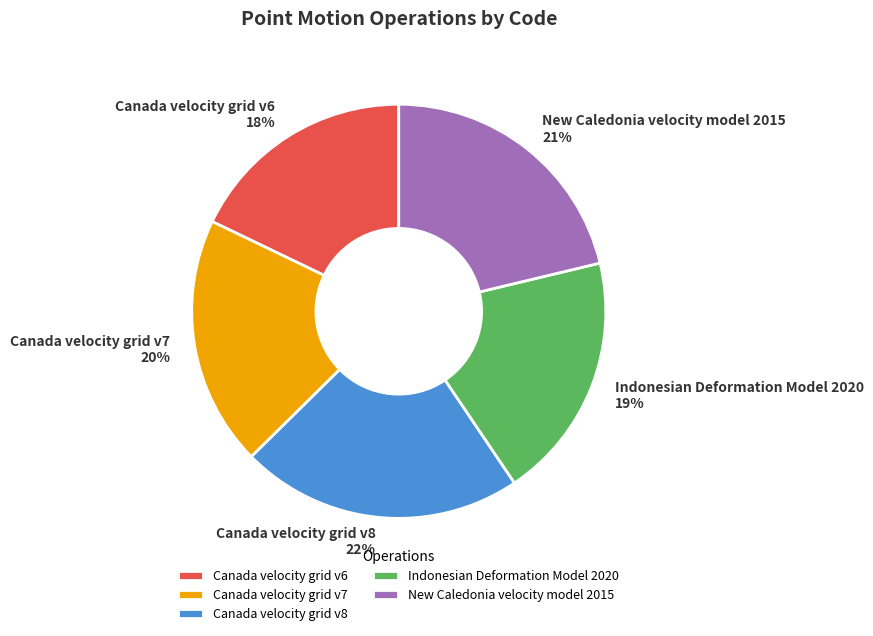

To the nearest percent, what percentage of the pie is New Caledonia velocity model 2015?

21%